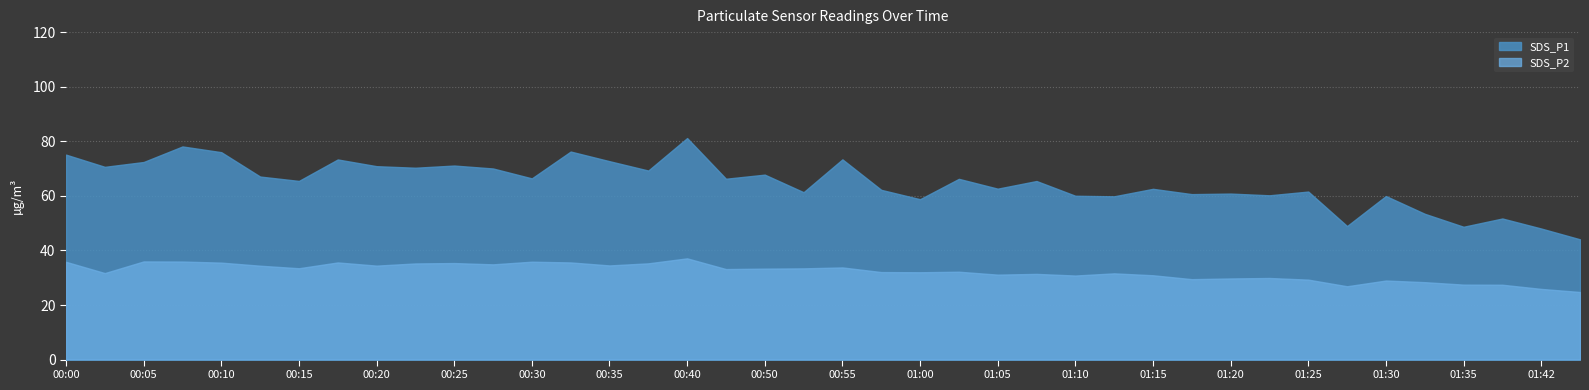

At how many categories does at least one series exceed 44?

40